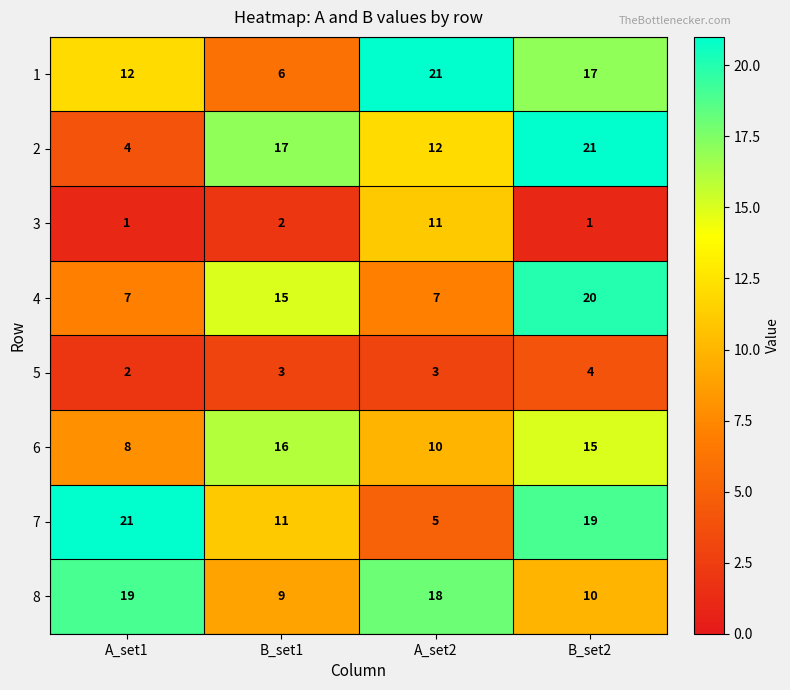

What is the approximate value of 4 at B_set1, to the nearest 10?

20